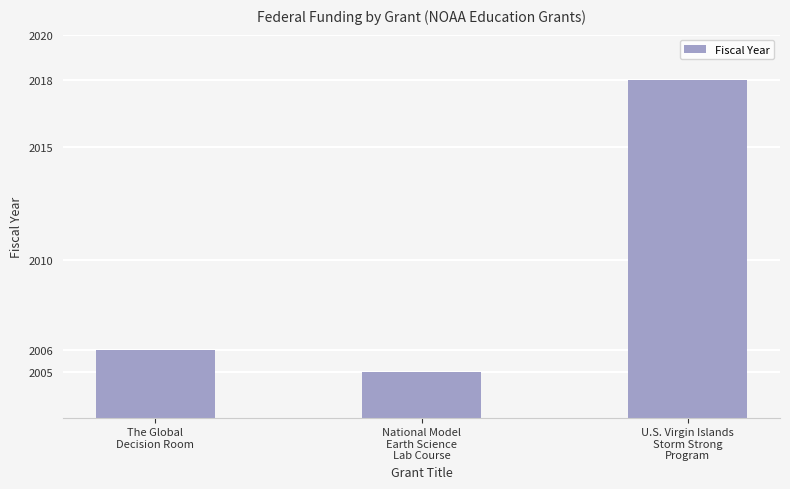

Reading right to left, transcribe all the data shown in this chart.

2018	2005	2006